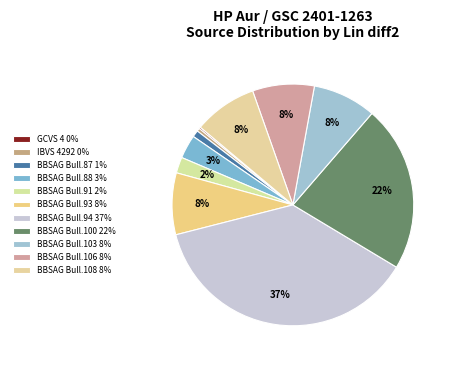

To the nearest percent, what is the combined percentage of IBVS 4292 and BBSAG Bull.88?

4%